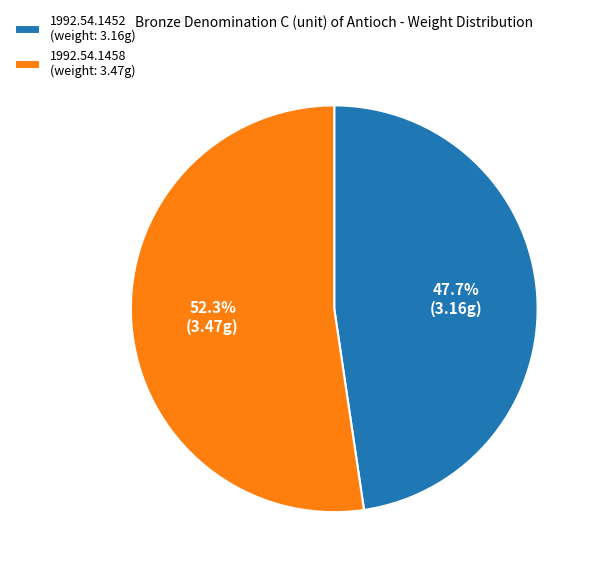

Combined, do 1992.54.1452 and 1992.54.1458 account for over 50%?

Yes